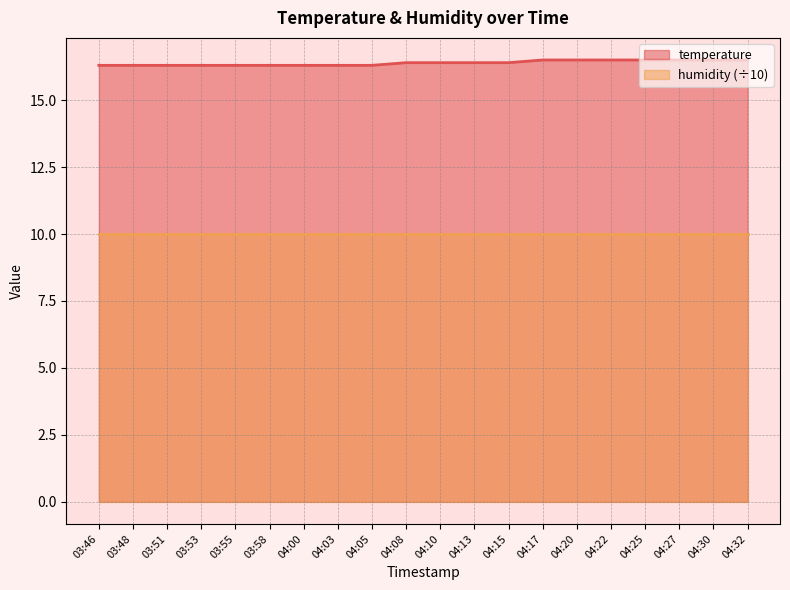

How many data points does each series have?

20